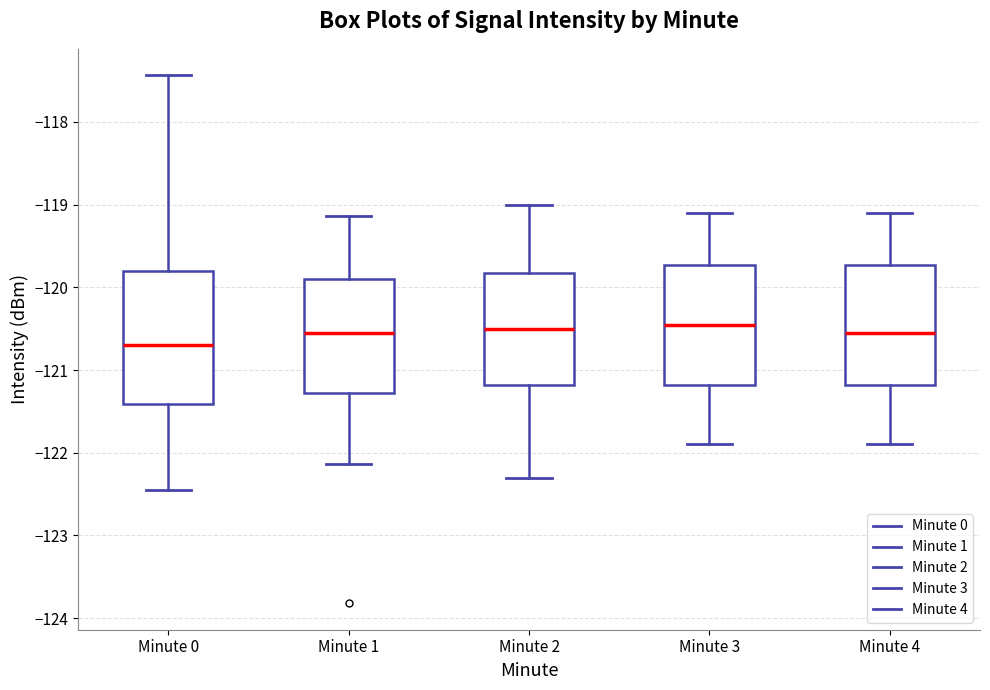

Where does the median line of the box for Minute 4 sit on the y-axis? The values are not printed on the chart, so give them approximately, as read against the axis.

-120.5